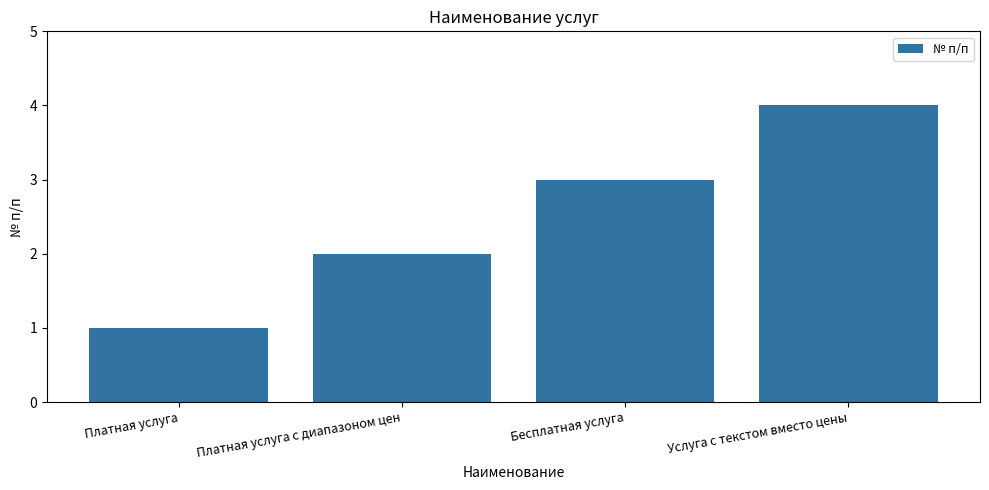

List the labels in order of value, smallest first.

Платная услуга, Платная услуга с диапазоном цен, Бесплатная услуга, Услуга с текстом вместо цены